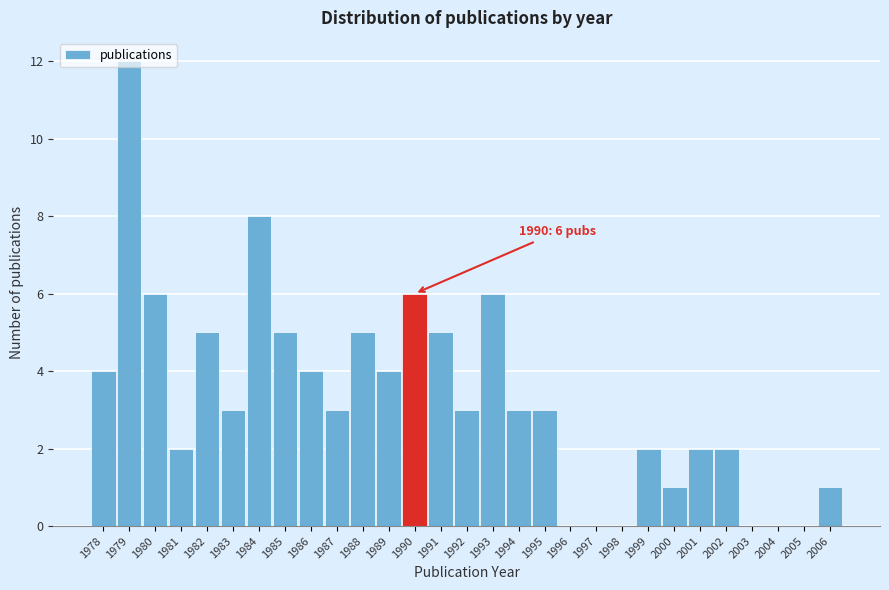

Over which range of the x-axis is the bar tallest?

1978.5 to 1979.5